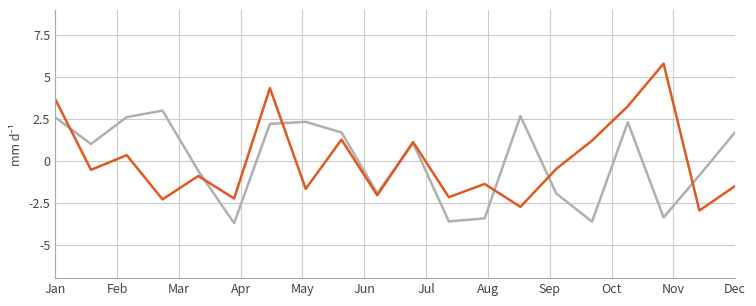

What is the maximum value shown in the chart?

5.8